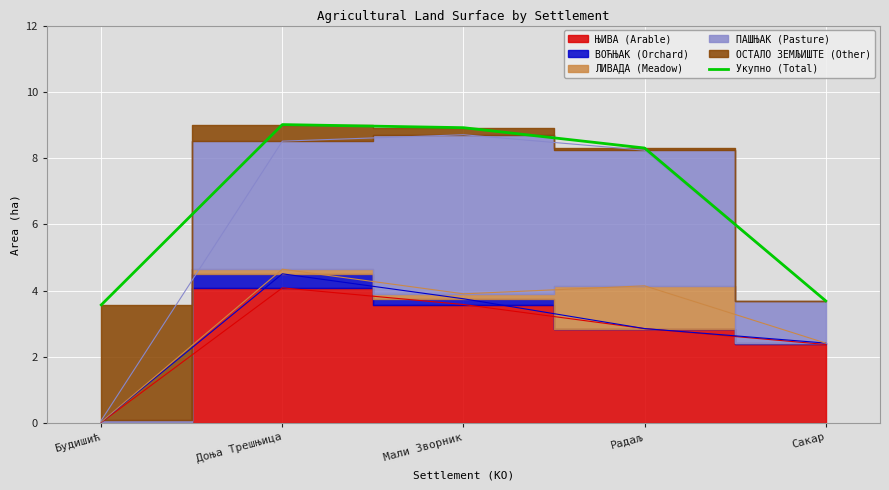

At which category does the chart reach its minimum across all series?

Будишић